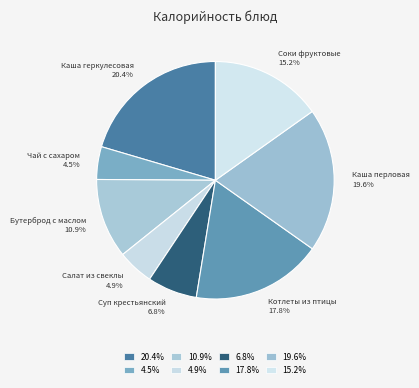

To the nearest percent, what is the difference between the largest and smallest slice percentages?

16%